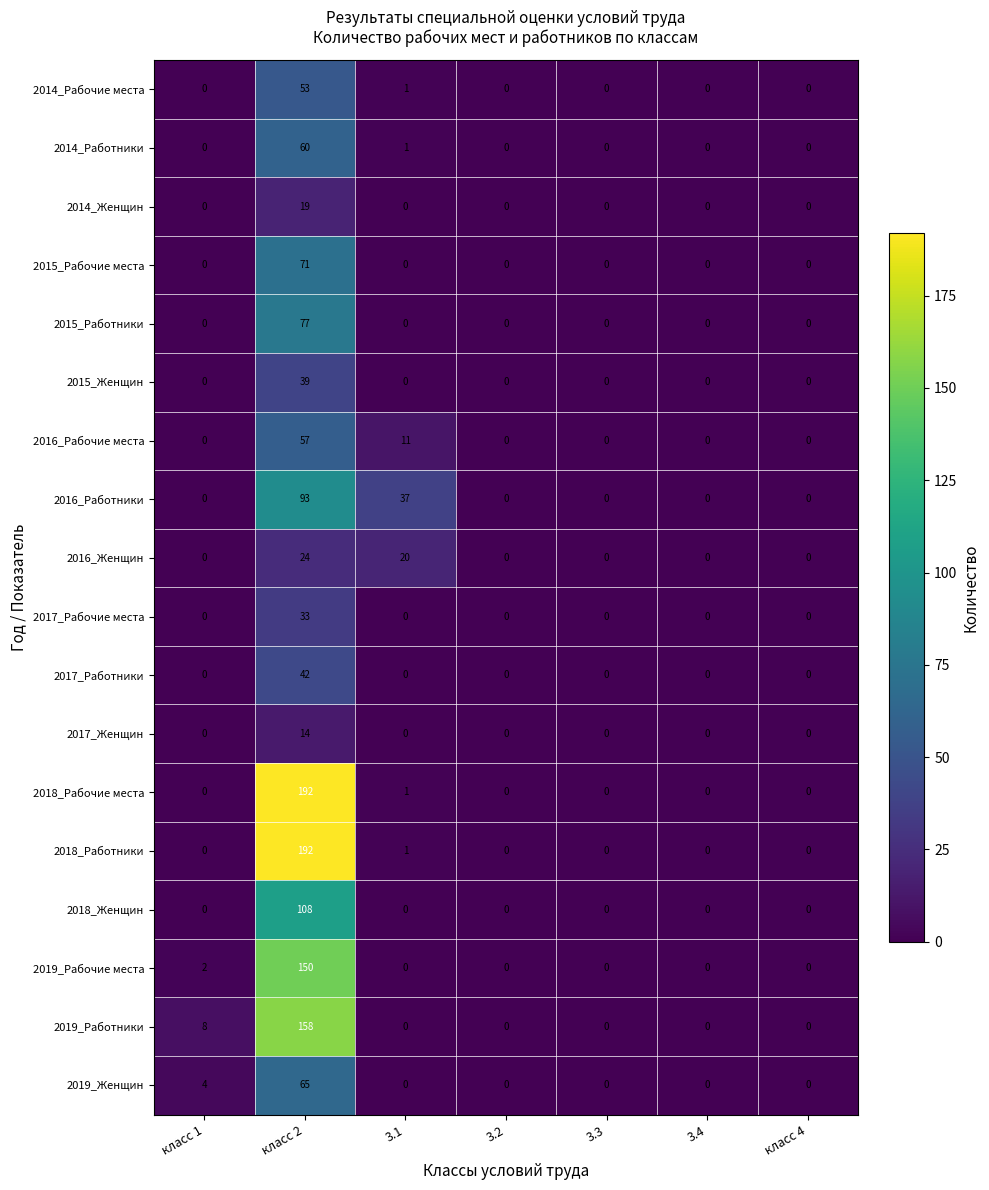

What is the maximum value shown in the chart?

192